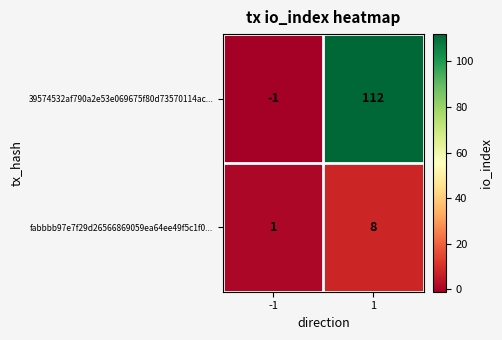

Reading right to left, what are all the values shown in this chart?

39574532af790a2e53e069675f80d73570114ac...: 1=112	-1=-1
fabbbb97e7f29d26566869059ea64ee49f5c1f0...: 1=8	-1=1